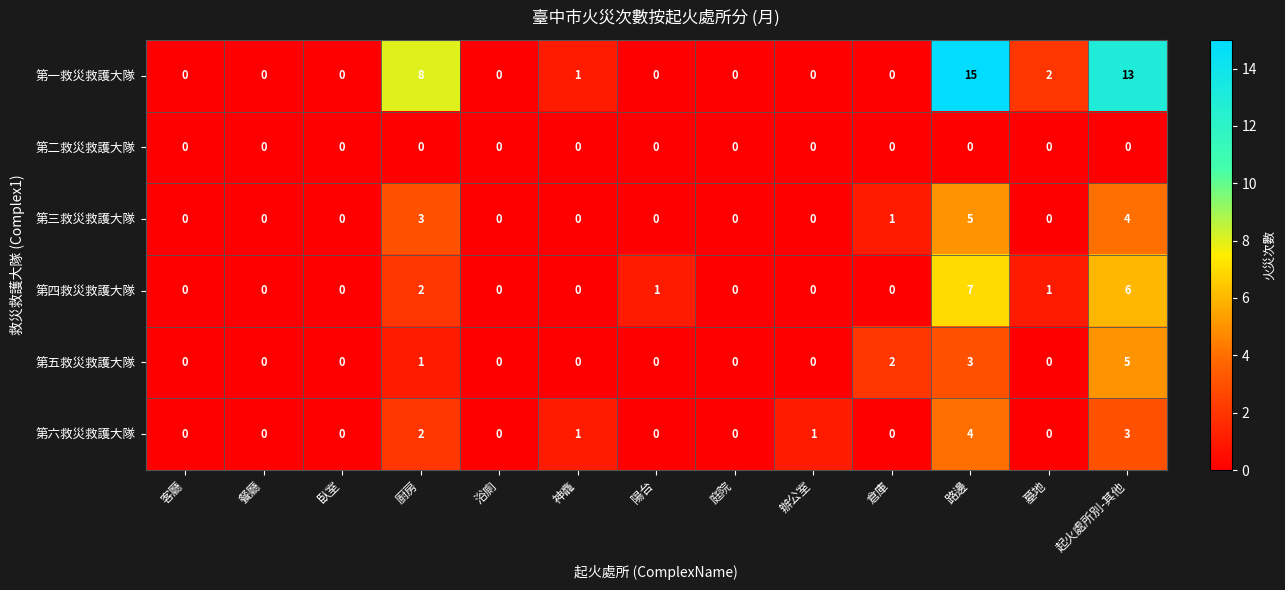

Between 臥室 and 起火處所別-其他, which series saw the biggest shift?

第一救災救護大隊